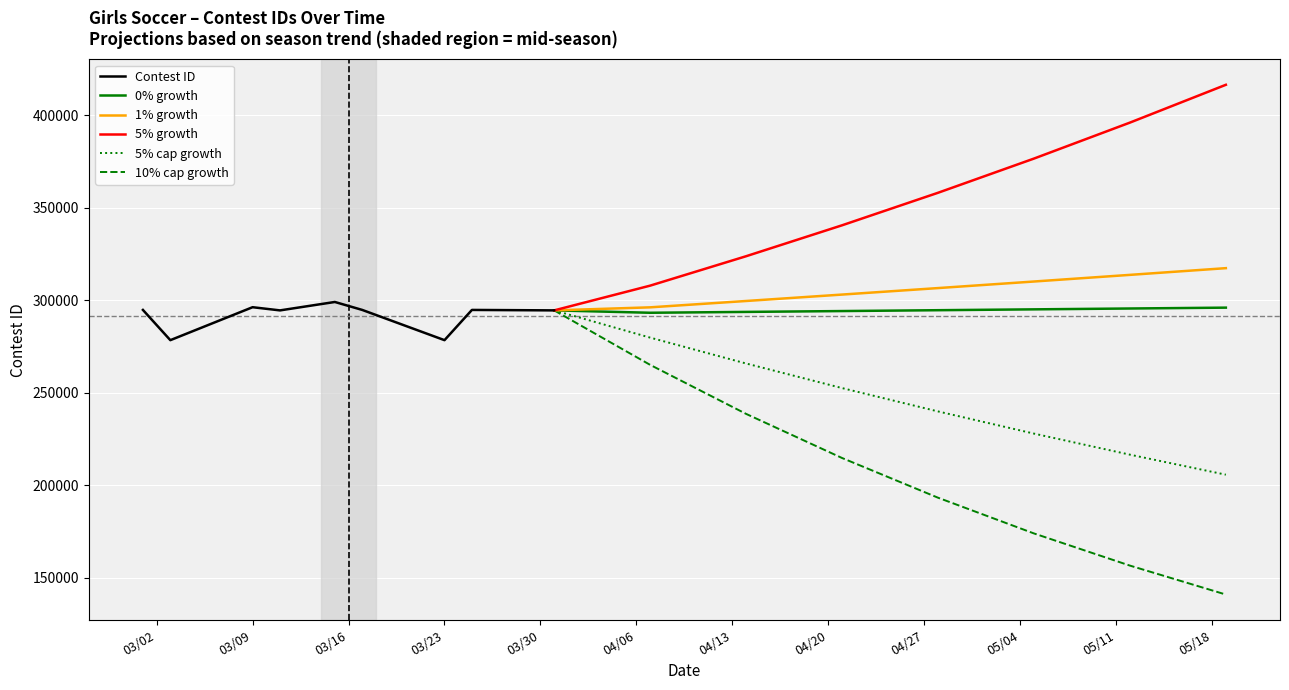

What is the minimum value for Contest ID?

278304